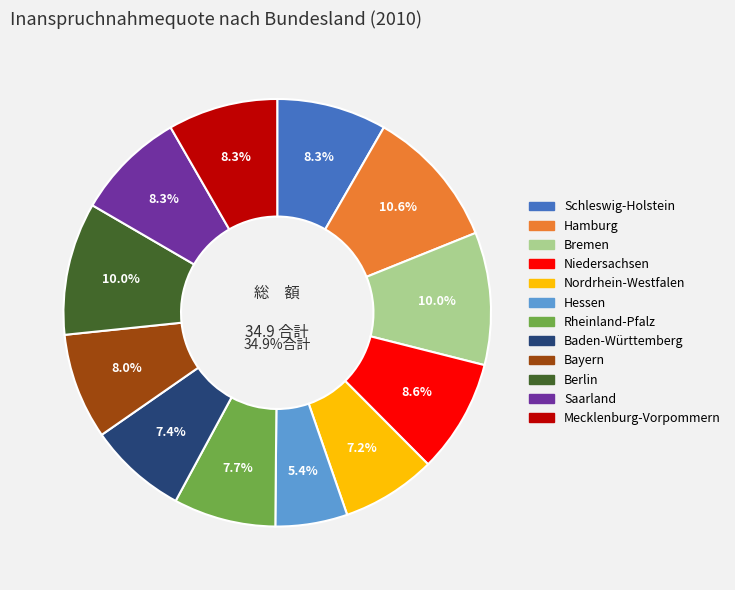

To the nearest percent, what is the combined percentage of Bayern and Niedersachsen?

17%